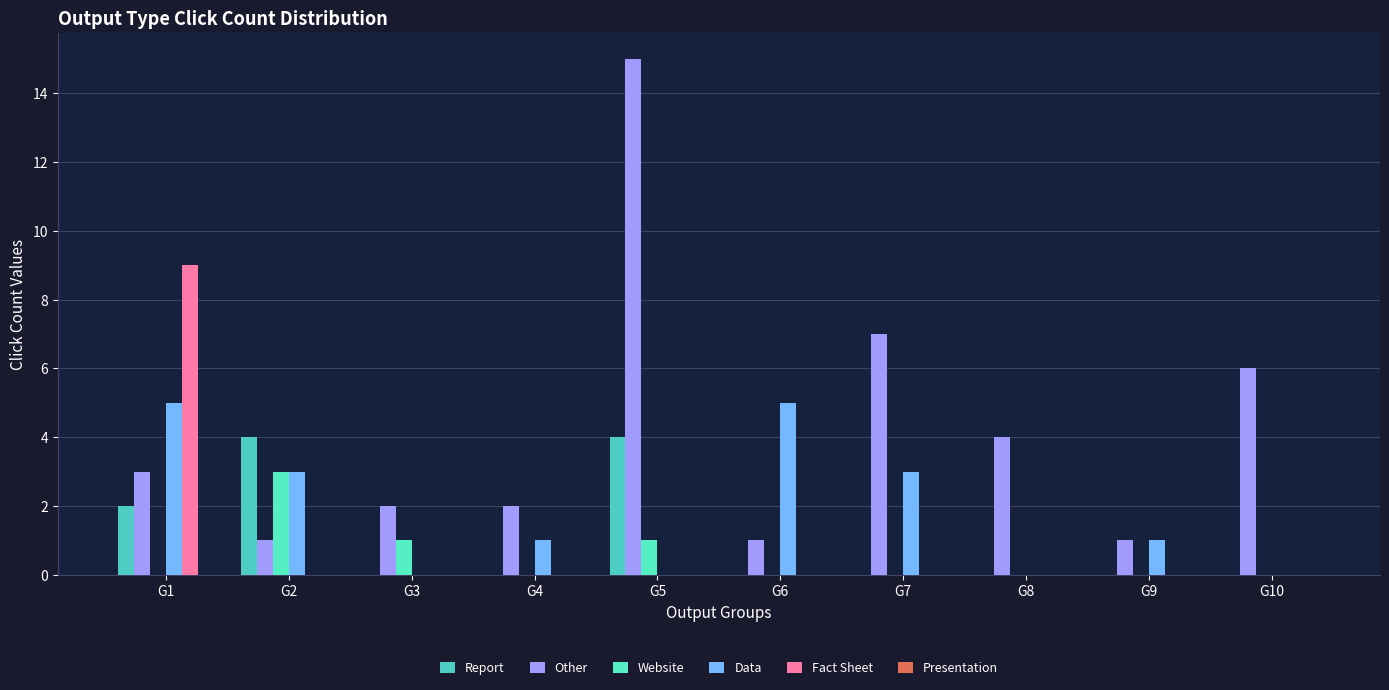

What is the value of the Other bar at the 9th from the left?

1